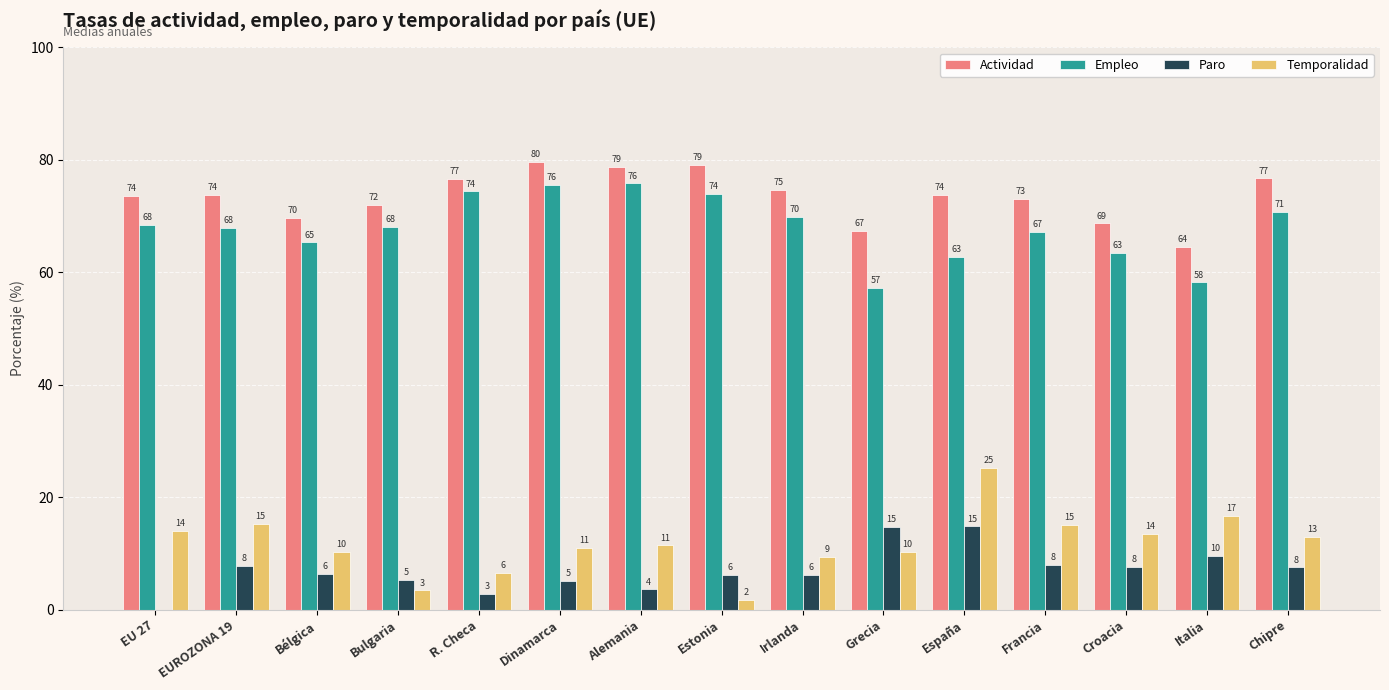

What is the spread (max minus min) of values at Italia?

55.0